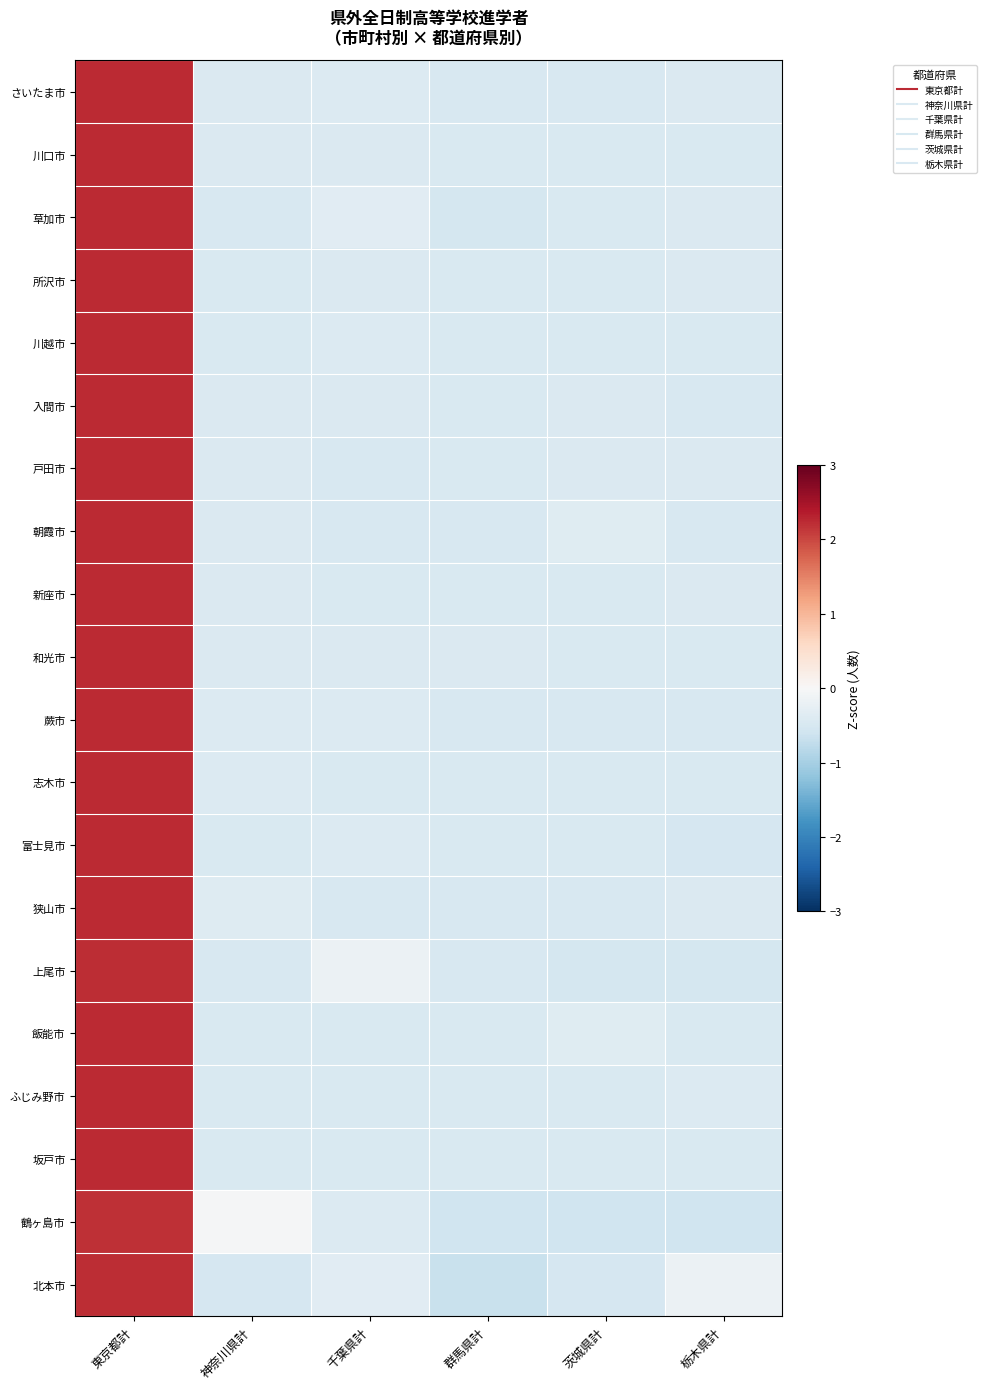

Reading left to right, list all the values displayed in this chart.

さいたま市: 東京都計=2.2	神奈川県計=-0.4	千葉県計=-0.4	群馬県計=-0.5	茨城県計=-0.5	栃木県計=-0.4
川口市: 東京都計=2.2	神奈川県計=-0.4	千葉県計=-0.4	群馬県計=-0.5	茨城県計=-0.4	栃木県計=-0.5
草加市: 東京都計=2.2	神奈川県計=-0.5	千葉県計=-0.3	群馬県計=-0.5	茨城県計=-0.5	栃木県計=-0.4
所沢市: 東京都計=2.2	神奈川県計=-0.5	千葉県計=-0.4	群馬県計=-0.4	茨城県計=-0.5	栃木県計=-0.4
川越市: 東京都計=2.2	神奈川県計=-0.5	千葉県計=-0.4	群馬県計=-0.5	茨城県計=-0.5	栃木県計=-0.5
入間市: 東京都計=2.2	神奈川県計=-0.4	千葉県計=-0.4	群馬県計=-0.5	茨城県計=-0.4	栃木県計=-0.5
戸田市: 東京都計=2.2	神奈川県計=-0.4	千葉県計=-0.5	群馬県計=-0.5	茨城県計=-0.4	栃木県計=-0.4
朝霞市: 東京都計=2.2	神奈川県計=-0.4	千葉県計=-0.5	群馬県計=-0.5	茨城県計=-0.4	栃木県計=-0.5
新座市: 東京都計=2.2	神奈川県計=-0.4	千葉県計=-0.5	群馬県計=-0.5	茨城県計=-0.5	栃木県計=-0.4
和光市: 東京都計=2.2	神奈川県計=-0.4	千葉県計=-0.4	群馬県計=-0.4	茨城県計=-0.5	栃木県計=-0.5
蕨市: 東京都計=2.2	神奈川県計=-0.4	千葉県計=-0.4	群馬県計=-0.5	茨城県計=-0.5	栃木県計=-0.5
志木市: 東京都計=2.2	神奈川県計=-0.4	千葉県計=-0.5	群馬県計=-0.5	茨城県計=-0.5	栃木県計=-0.5
富士見市: 東京都計=2.2	神奈川県計=-0.4	千葉県計=-0.4	群馬県計=-0.4	茨城県計=-0.4	栃木県計=-0.5
狭山市: 東京都計=2.2	神奈川県計=-0.4	千葉県計=-0.5	群馬県計=-0.5	茨城県計=-0.5	栃木県計=-0.4
上尾市: 東京都計=2.2	神奈川県計=-0.5	千葉県計=-0.2	群馬県計=-0.5	茨城県計=-0.5	栃木県計=-0.5
飯能市: 東京都計=2.2	神奈川県計=-0.5	千葉県計=-0.5	群馬県計=-0.5	茨城県計=-0.4	栃木県計=-0.5
ふじみ野市: 東京都計=2.2	神奈川県計=-0.5	千葉県計=-0.5	群馬県計=-0.5	茨城県計=-0.5	栃木県計=-0.4
坂戸市: 東京都計=2.2	神奈川県計=-0.4	千葉県計=-0.4	群馬県計=-0.4	茨城県計=-0.4	栃木県計=-0.4
鶴ヶ島市: 東京都計=2.2	神奈川県計=-0.0	千葉県計=-0.4	群馬県計=-0.6	茨城県計=-0.6	栃木県計=-0.6
北本市: 東京都計=2.2	神奈川県計=-0.5	千葉県計=-0.3	群馬県計=-0.7	茨城県計=-0.5	栃木県計=-0.2